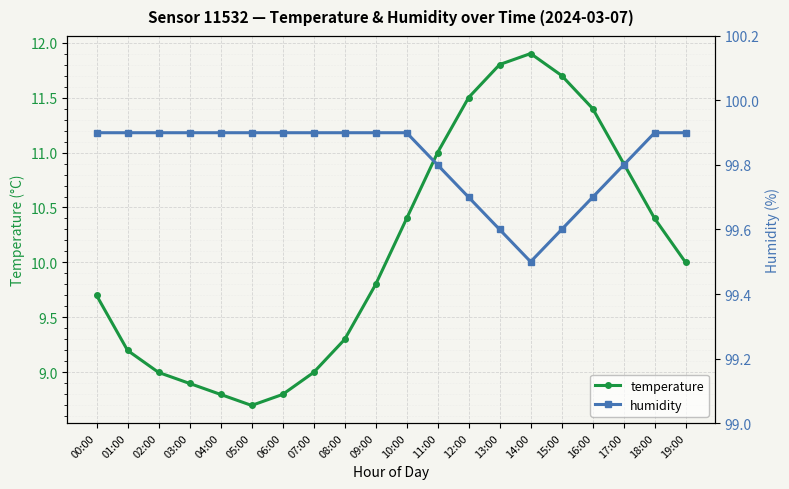

True or false: humidity and temperature cross at least once.

False